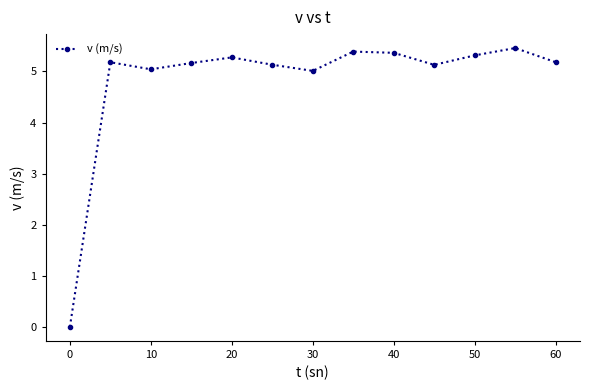

What is the difference between the maximum and minimum values?

5.5